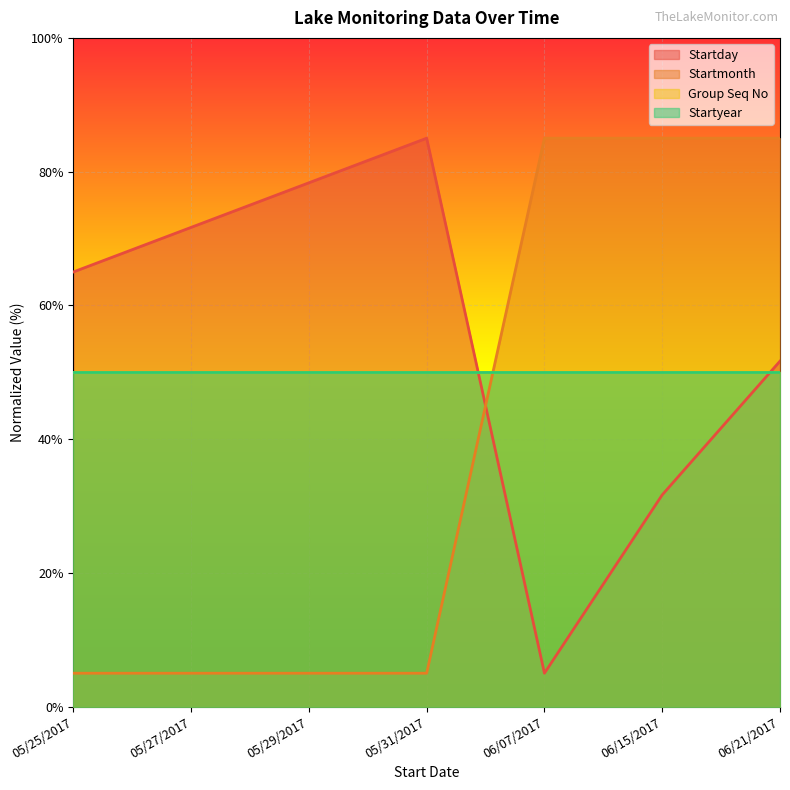

What is the maximum value shown in the chart?

85.0